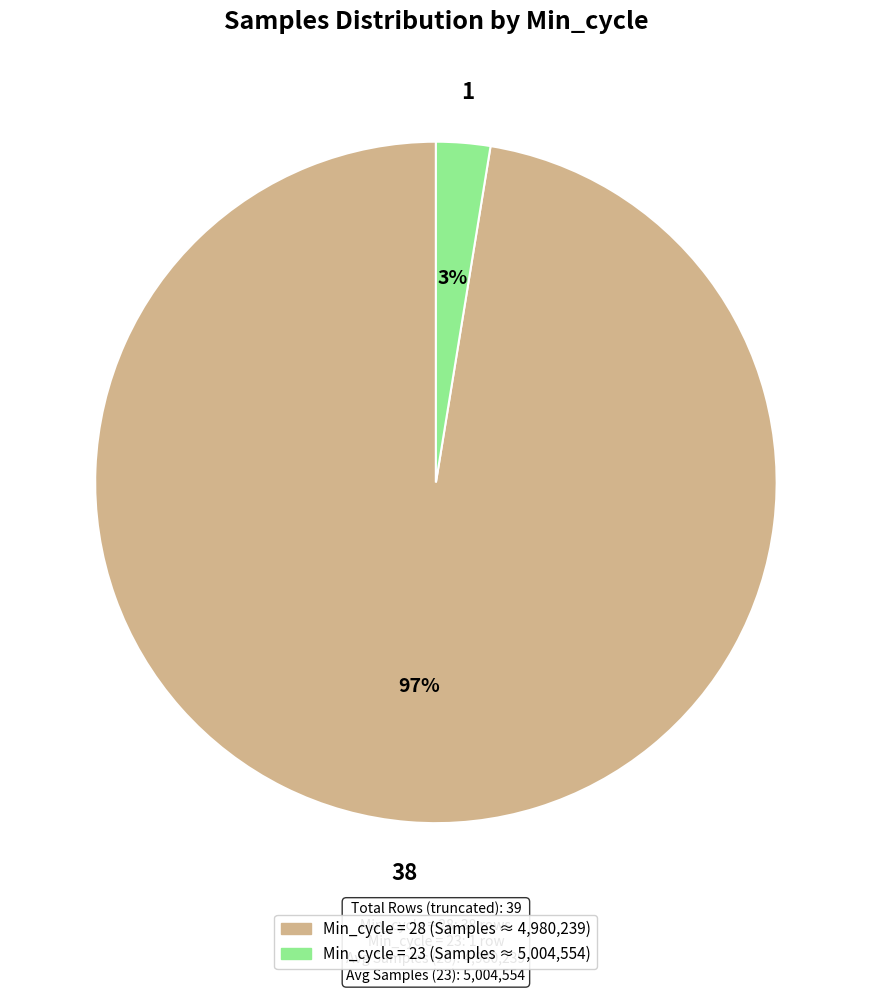

Is there any slice that represents more than half of the pie?

Yes